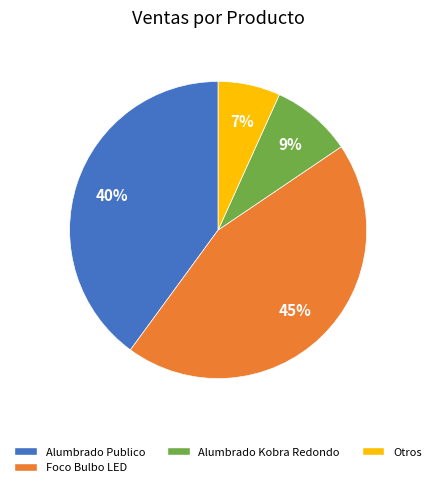

Does any single category account for the majority?

No